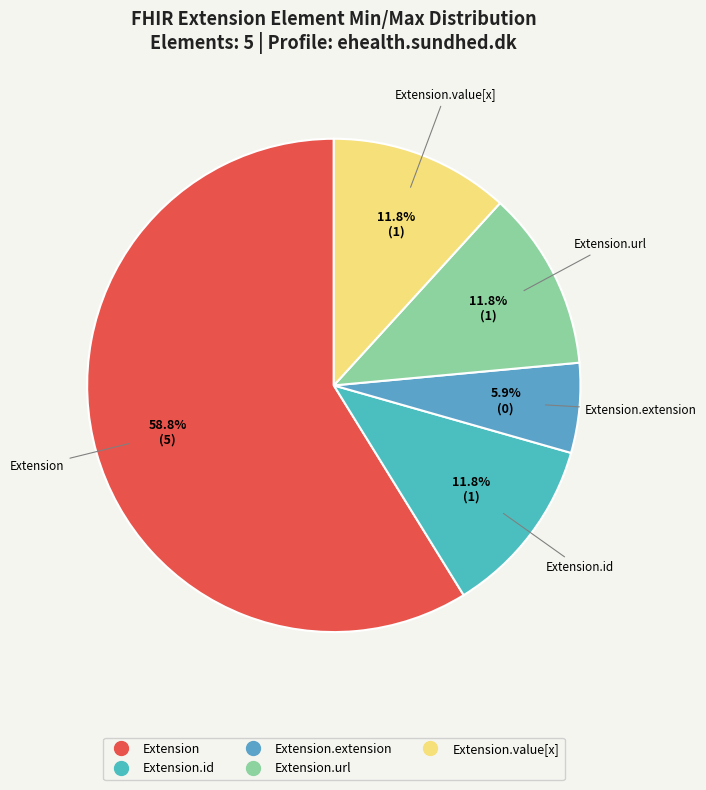

How many segments does this pie chart have?

5